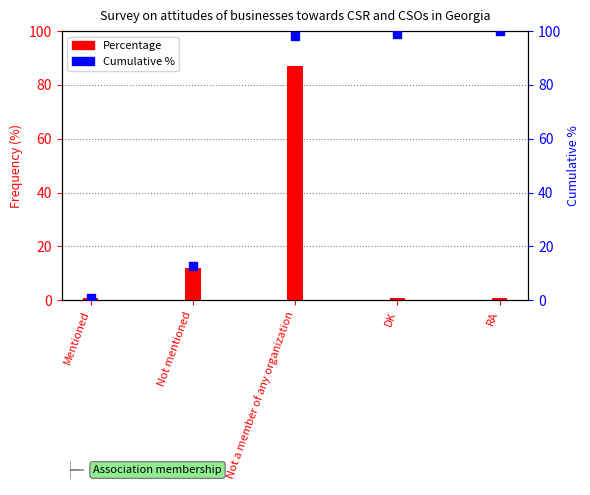

Which series contains the lowest Y value?

Cumulative %